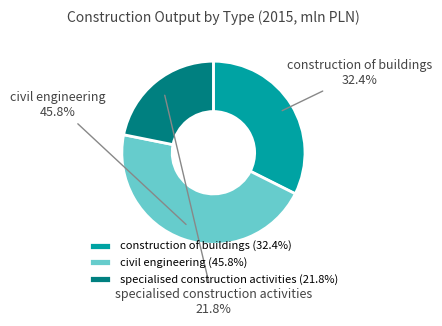

How many segments does this pie chart have?

3